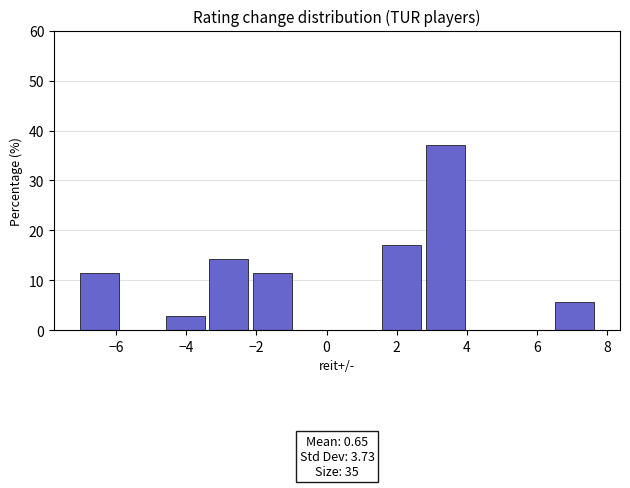

Which range on the x-axis has the tallest bar?

2.8 to 4.0